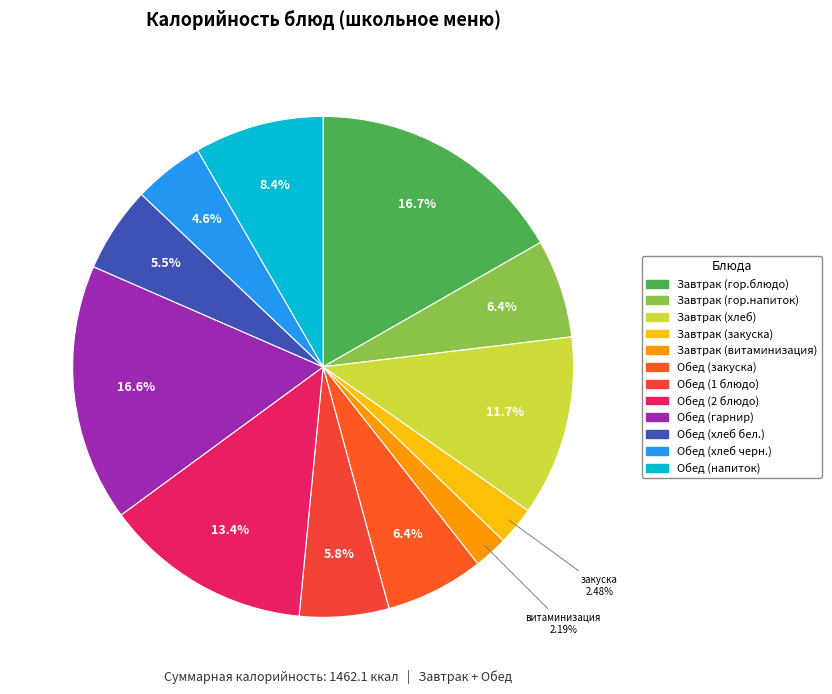

Which slice is the smallest?

Завтрак (витаминизация)